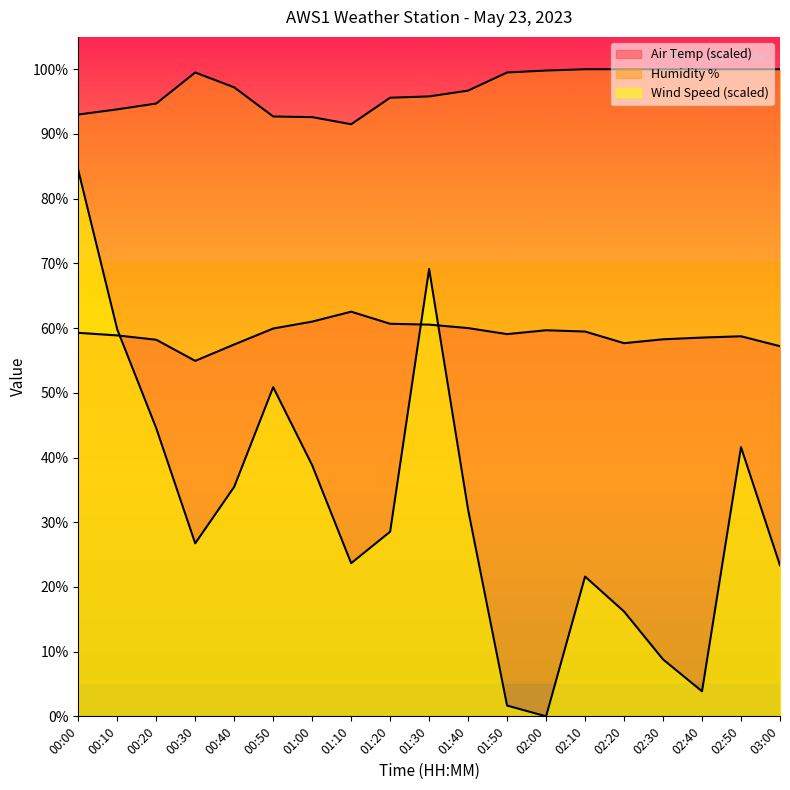

Is it true that Humidity_Avg equals 30.8 at 02:20?

False